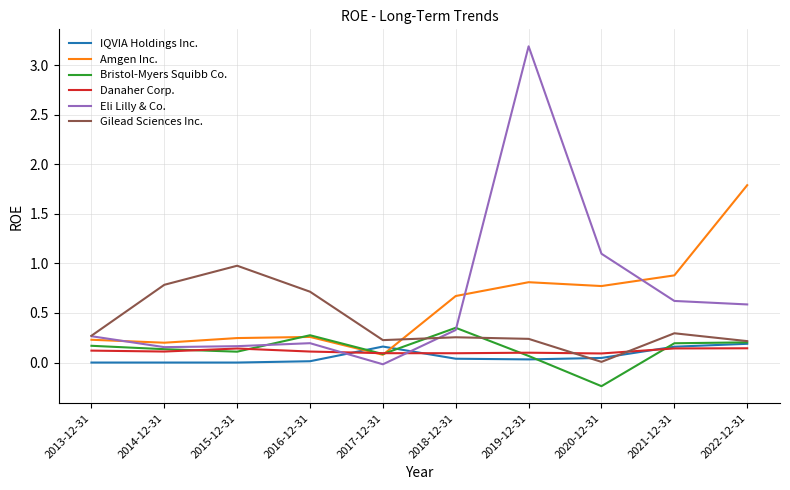

Between 2015-12-31 and 2017-12-31, which series saw the biggest shift?

Gilead Sciences Inc.